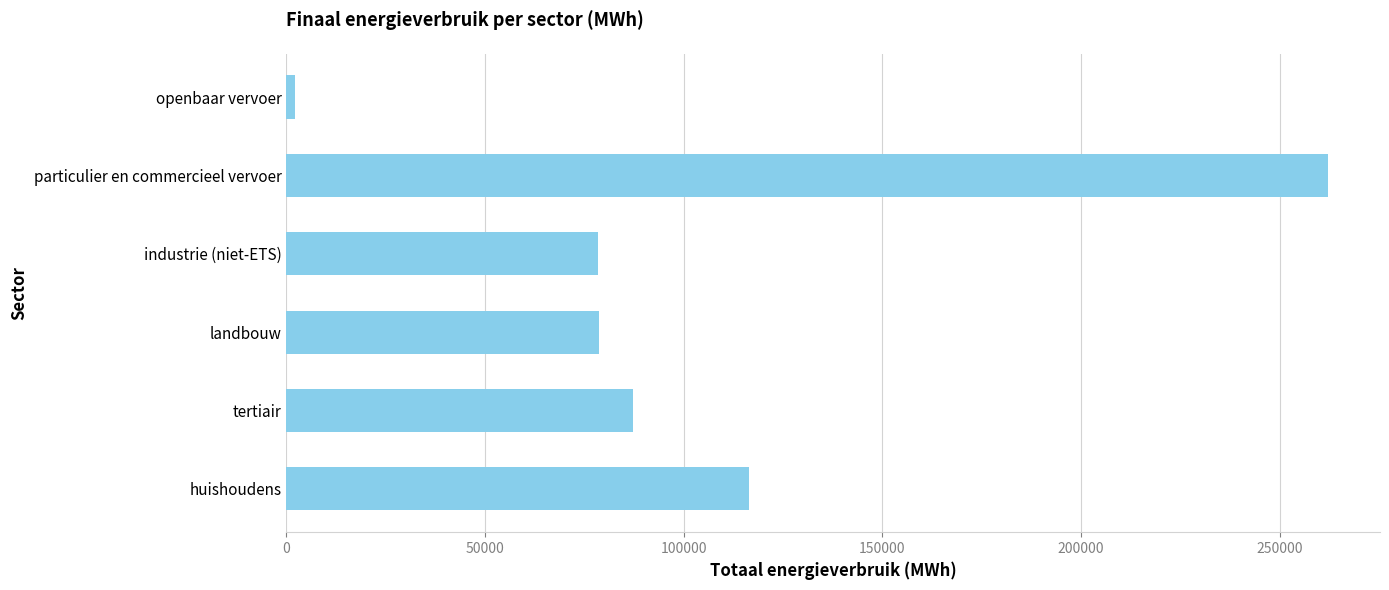

Which has a higher value, huishoudens or tertiair?

huishoudens